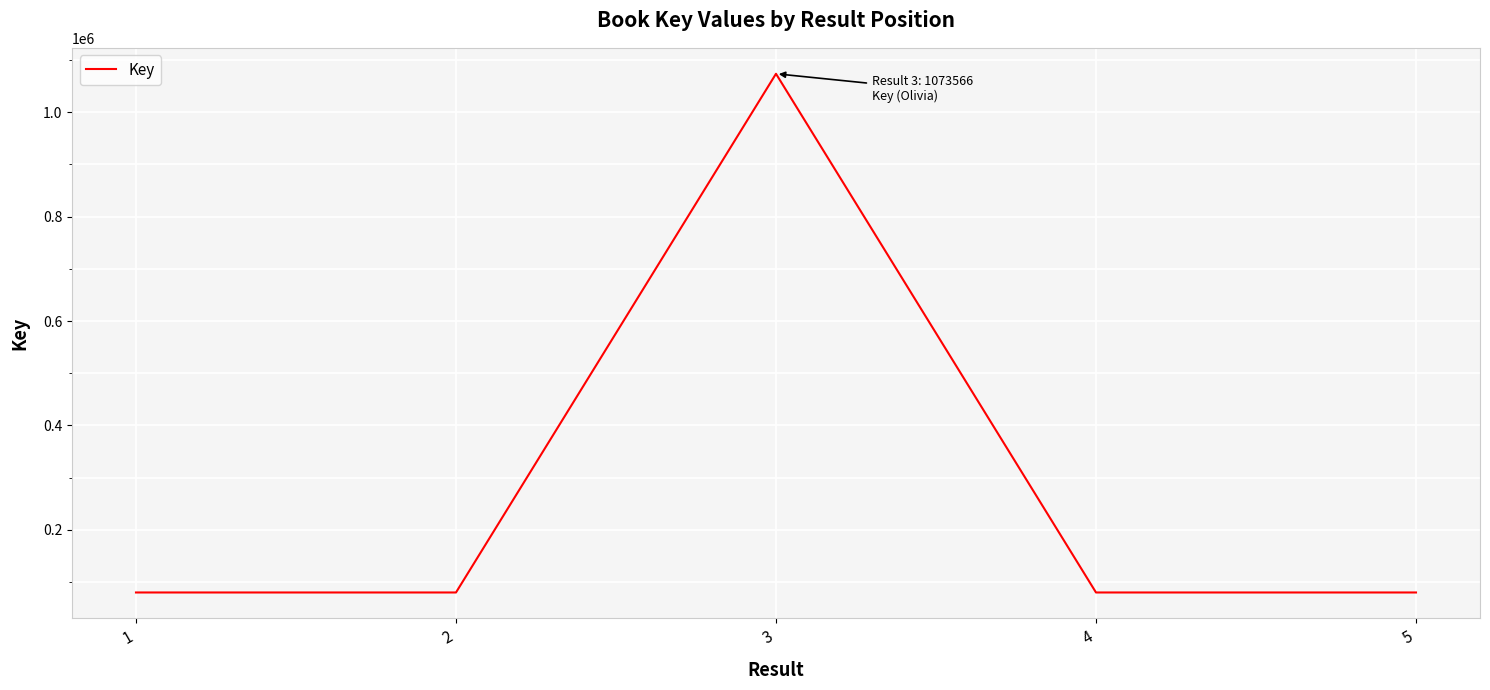

How many interior local peaks (higher than both neighbors) does the data have?

1